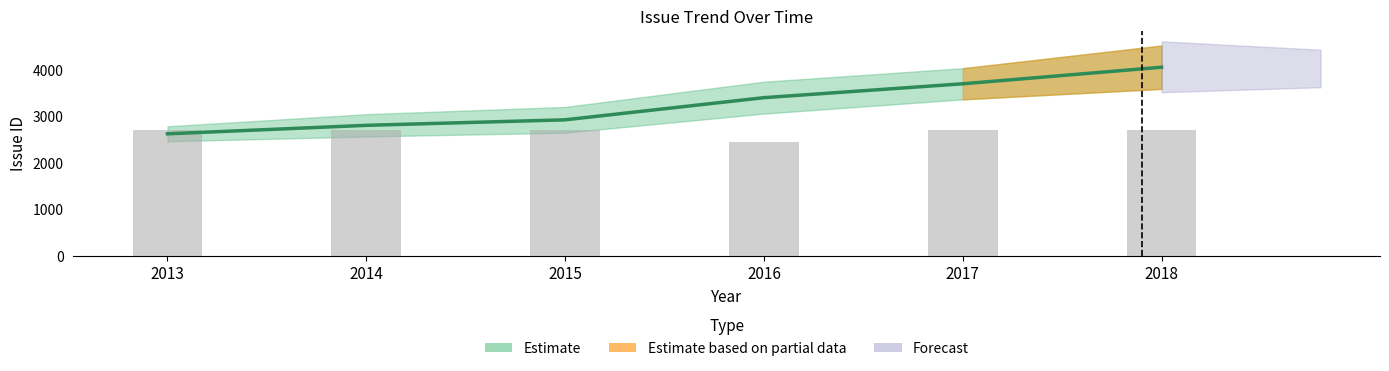

How many groups of bars are there?

6